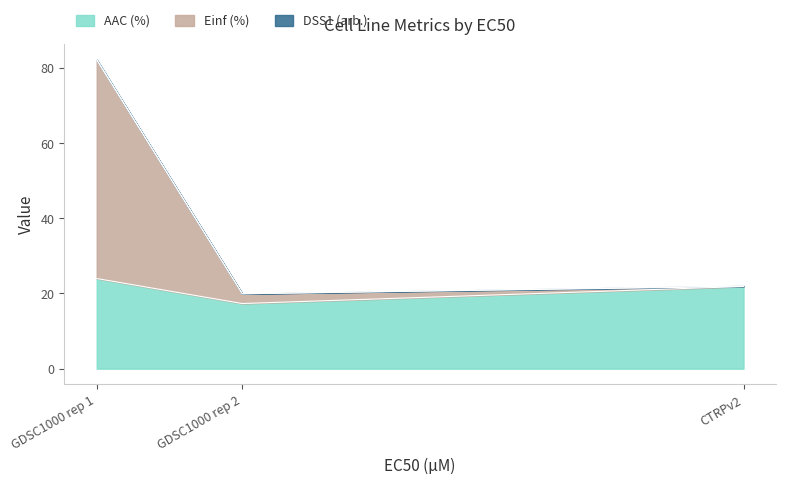

What is the label of the 1st point from the left?

GDSC1000 rep 1